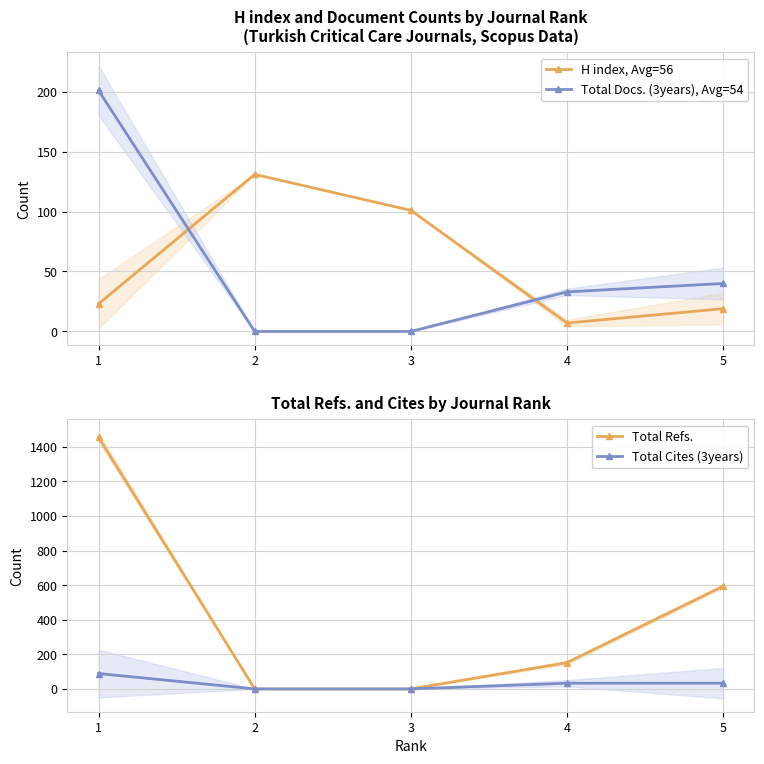

What is the greatest value displayed?

1455